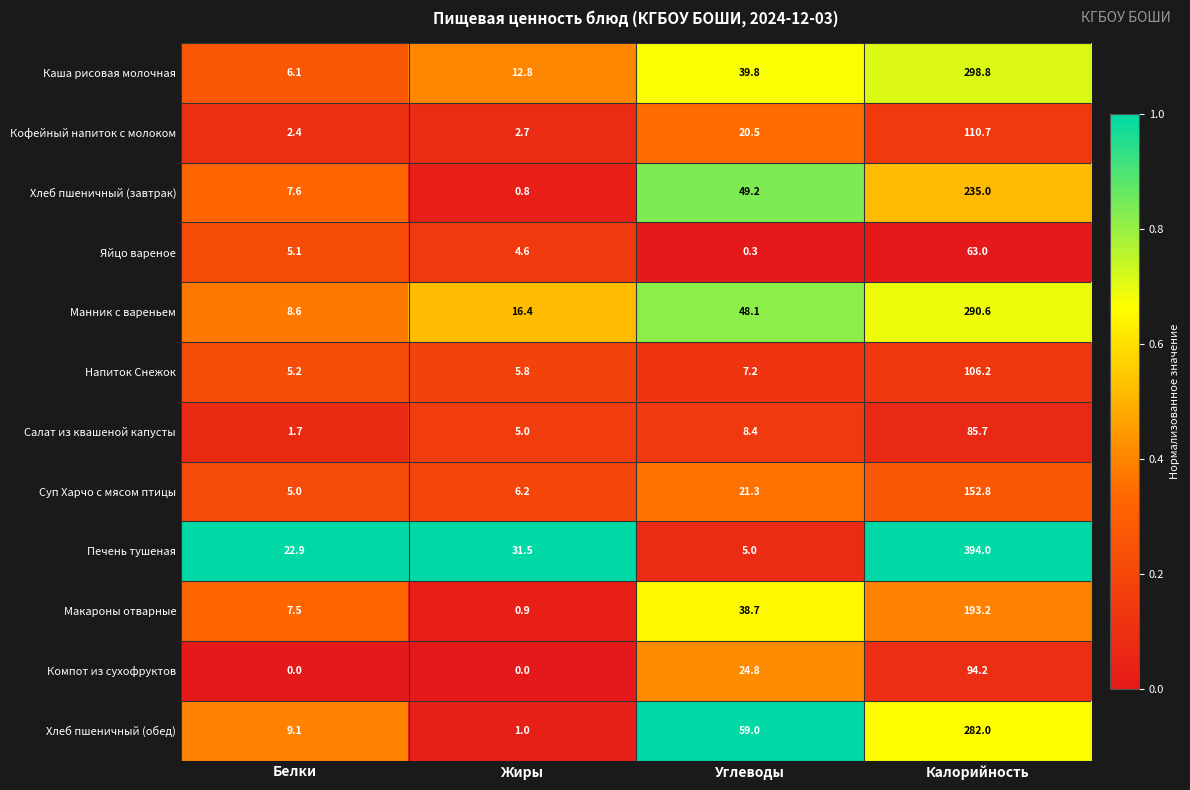

At which category is the sum across all series the highest?

Калорийность